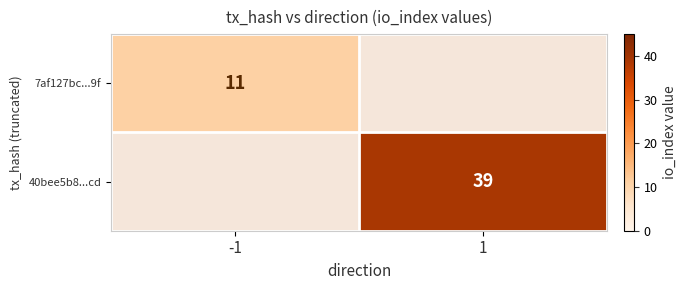

The 40bee5b8...cd series shows 39 at 1. True or false?

True